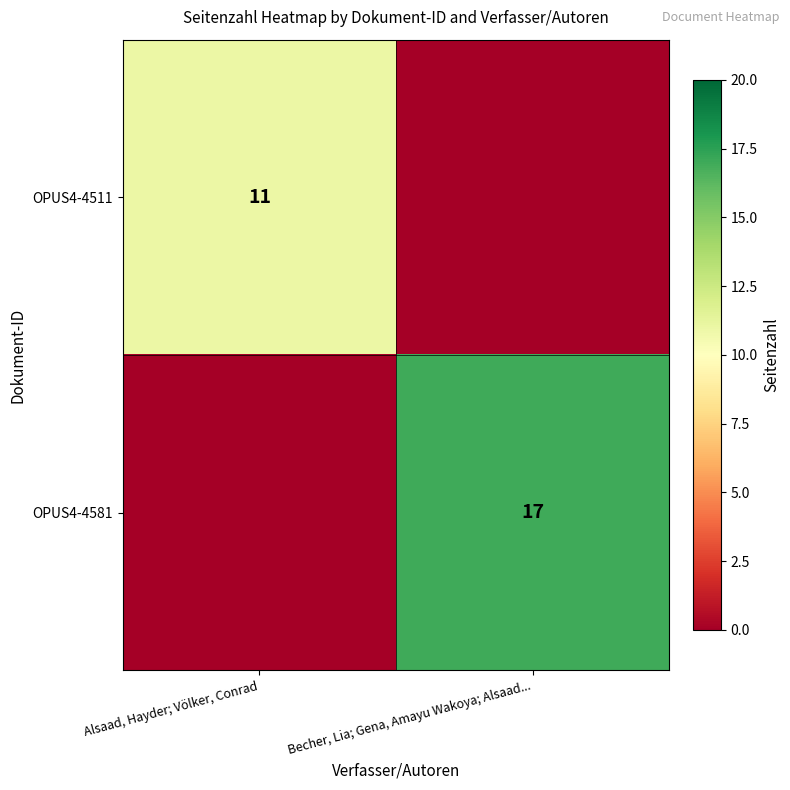

Is it true that OPUS4-4511 equals 4 at Alsaad, Hayder; Völker, Conrad?

False